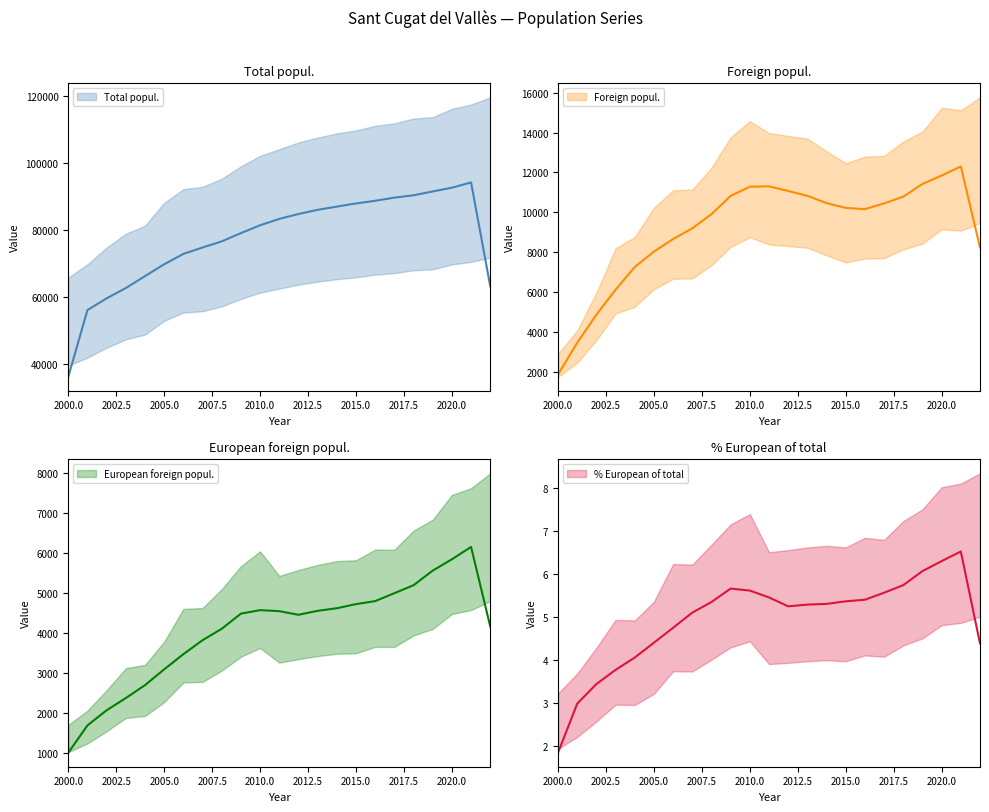

What is the greatest value displayed?

95725.0